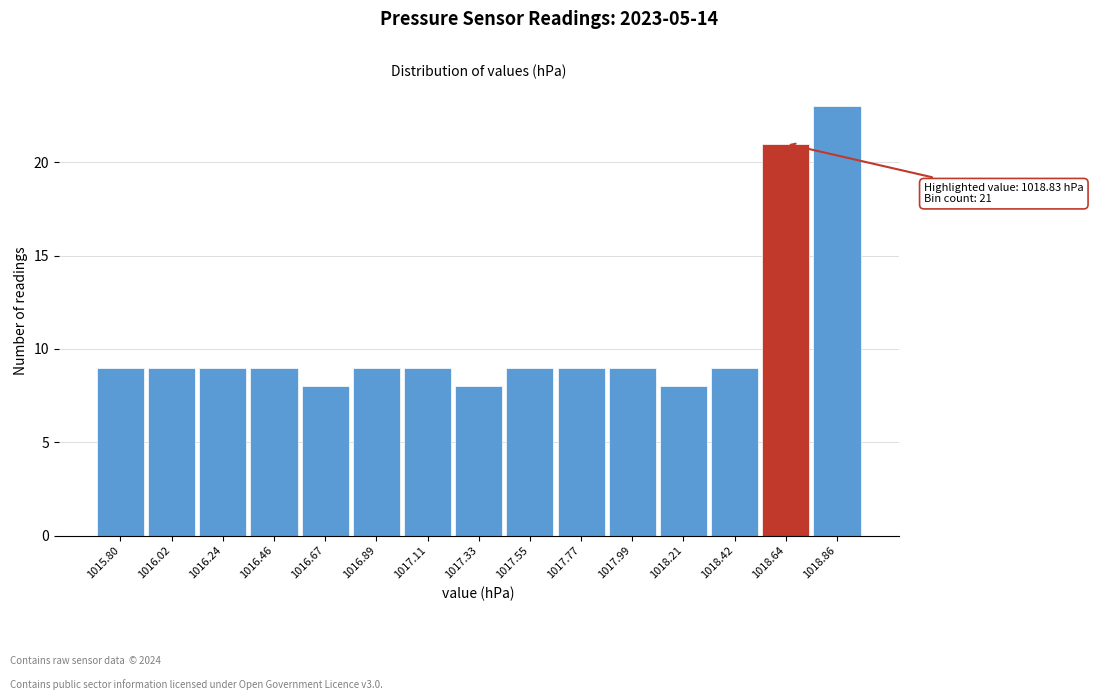

Reading left to right, list all the values displayed in this chart.

1015.80=9	1016.02=9	1016.24=9	1016.46=9	1016.67=8	1016.89=9	1017.11=9	1017.33=8	1017.55=9	1017.77=9	1017.99=9	1018.21=8	1018.42=9	1018.64=21	1018.86=23